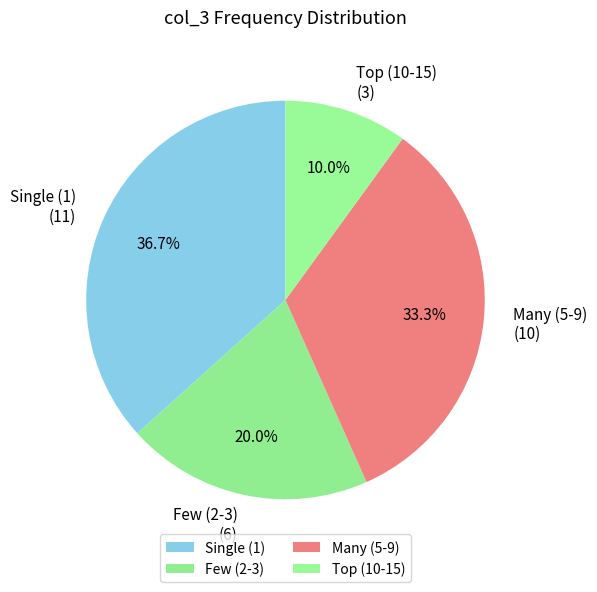

Is there a majority slice in this chart?

No